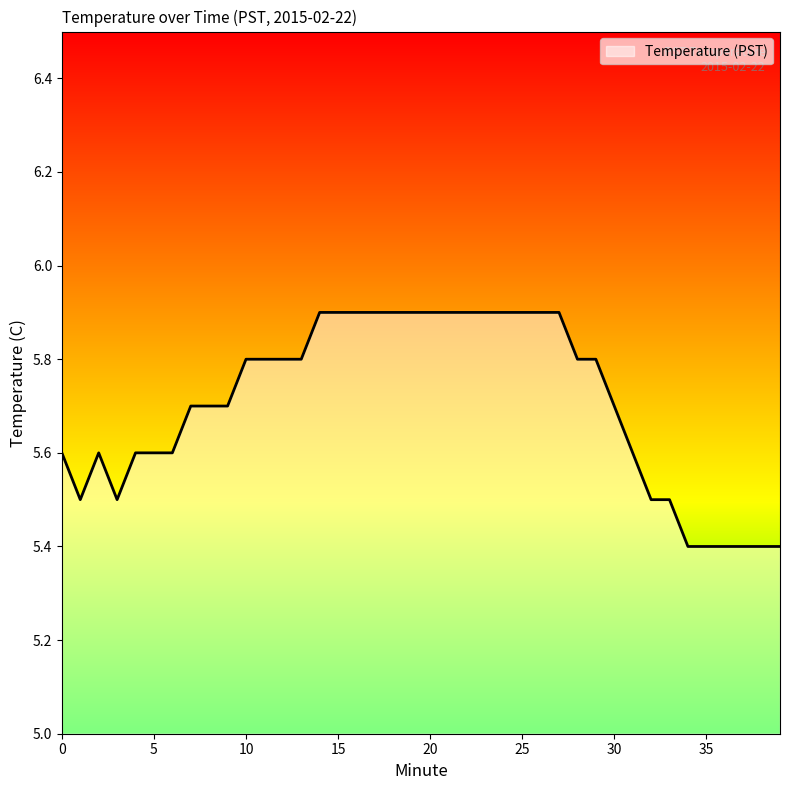

What is the greatest value displayed?

5.9